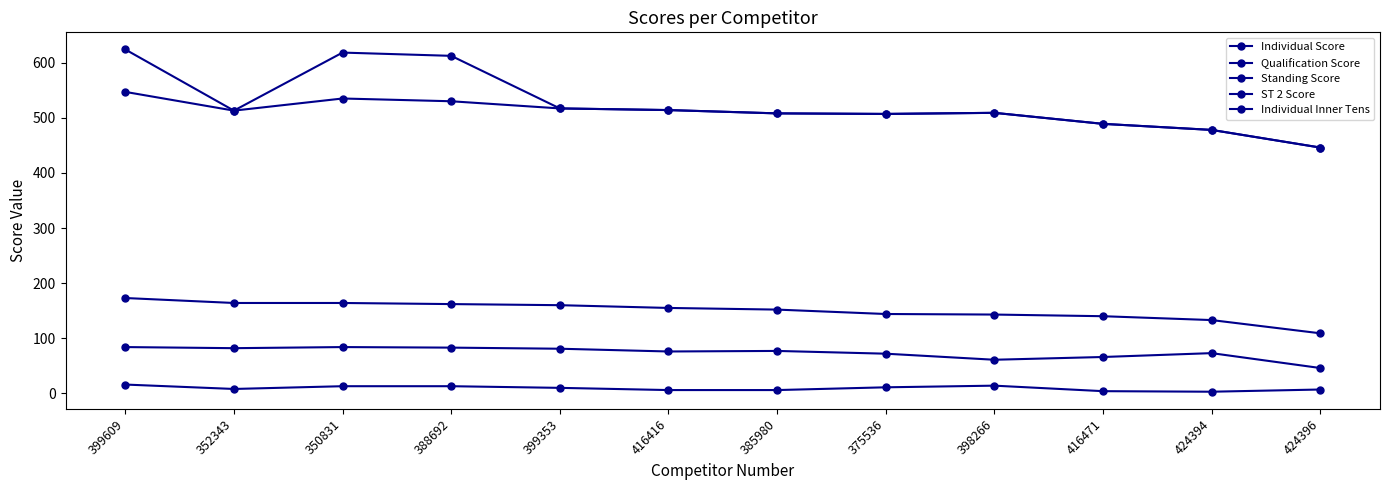

At how many categories does at least one series exceed 148?

12